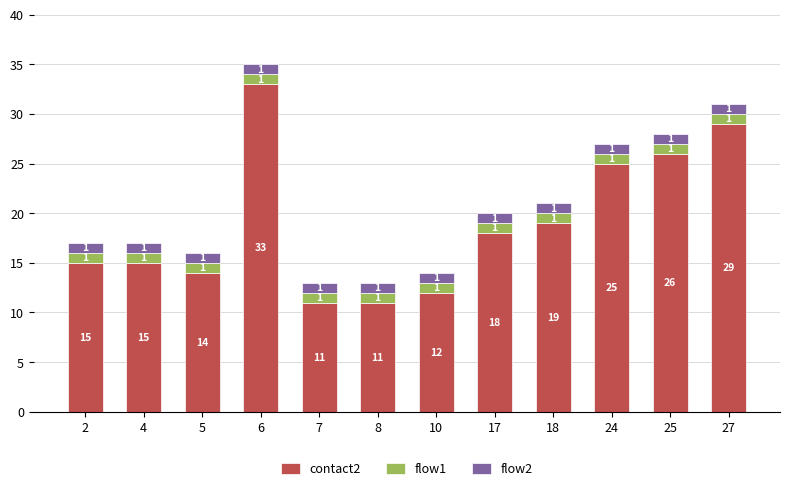

Which category has the highest value in the contact2 series?

6